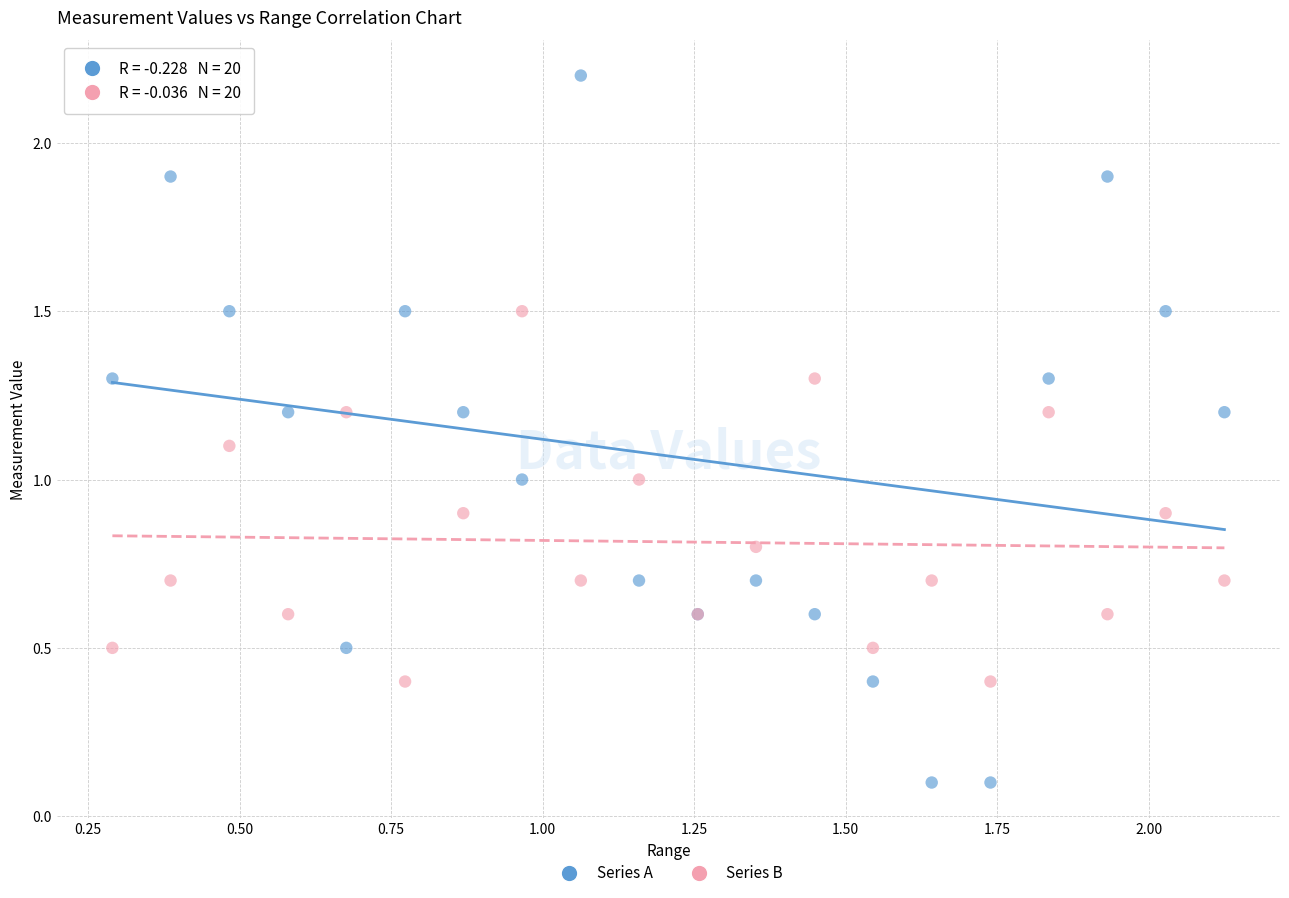

What is the X range (max minus min) for the scatter plot?

1.8